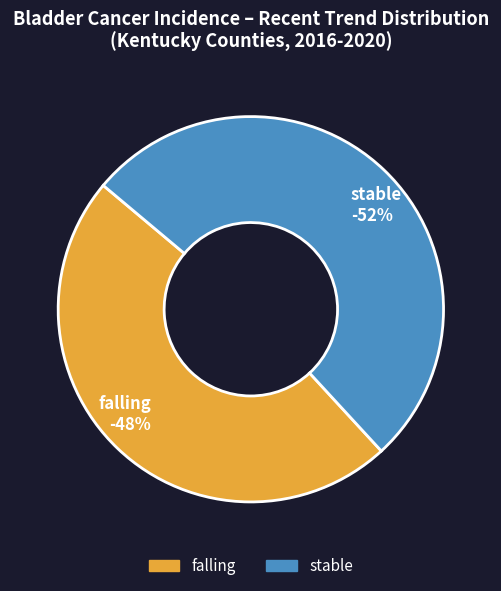

Is there any slice that represents more than half of the pie?

Yes